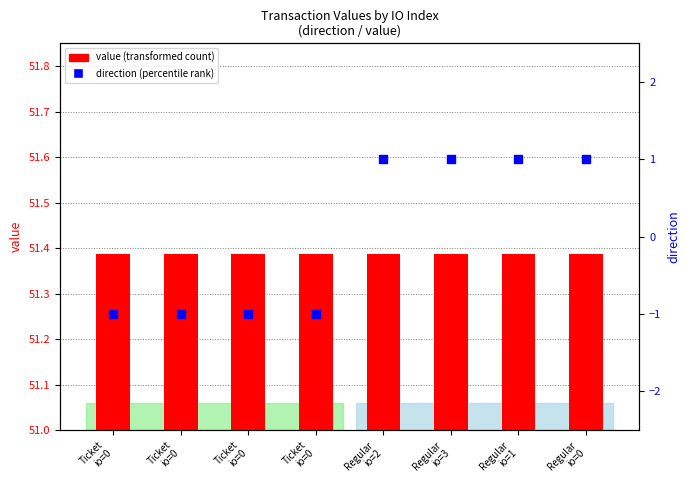

At which category is the sum across all series the highest?

Regular
io=2